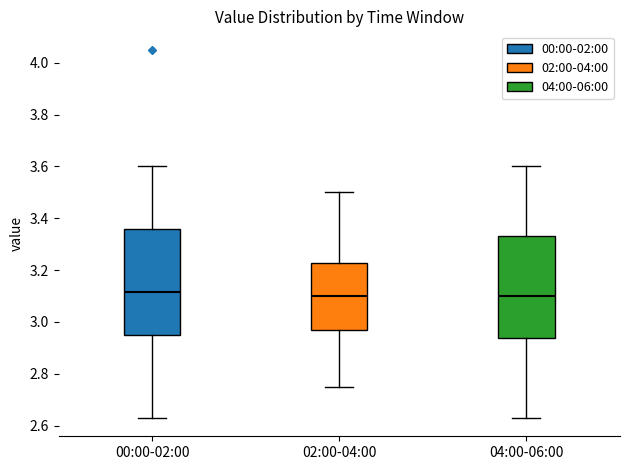

Reading left to right, read every box against the y-axis: the position of its median line, the range the box covers, and the ends of its whiskers. The values are not printed on the chart, so give them approximately, as read against the axis.

00:00-02:00: median 3.12, box 2.96 to 3.36, whiskers 2.64 to 3.60
02:00-04:00: median 3.10, box 2.98 to 3.22, whiskers 2.76 to 3.50
04:00-06:00: median 3.10, box 2.94 to 3.34, whiskers 2.64 to 3.60